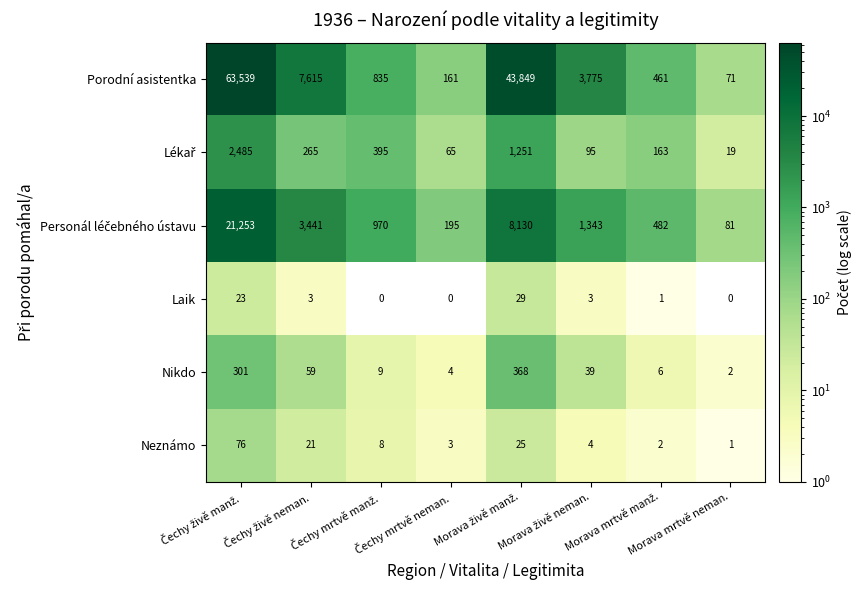

What is the greatest value displayed?

63539